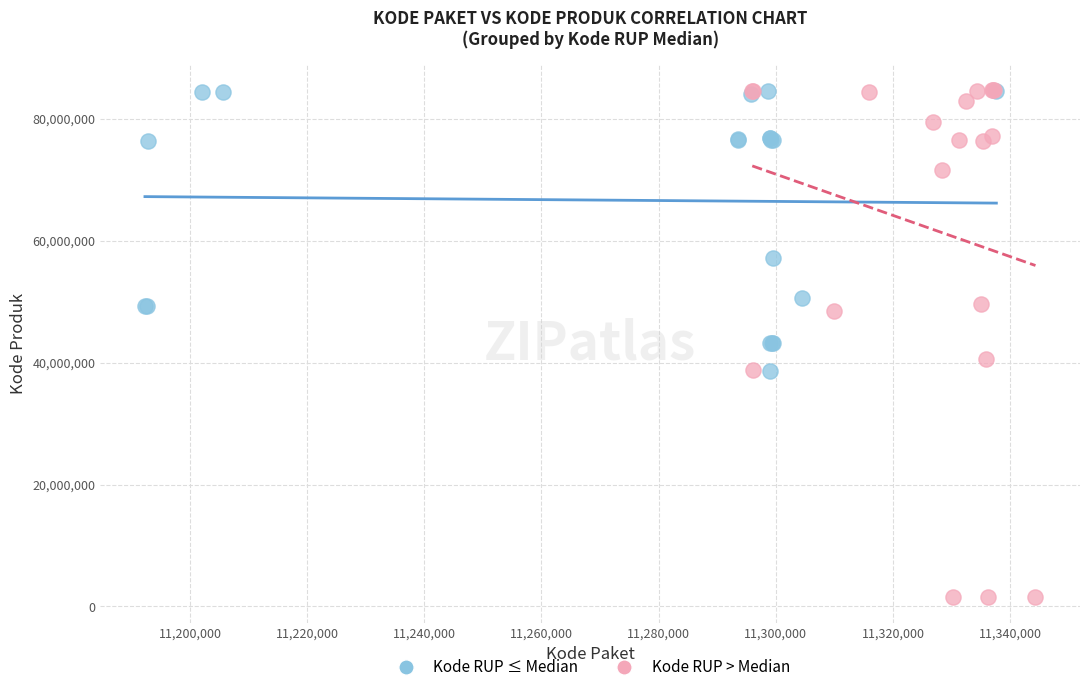

Which series has the widest spread of Y values?

Kode RUP > Median